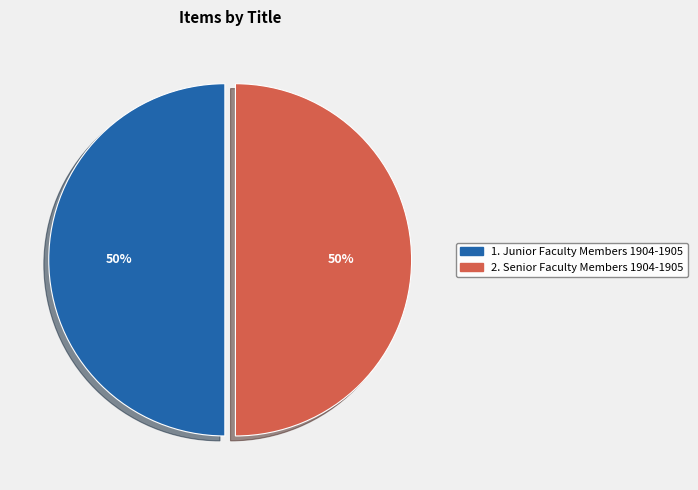

To the nearest percent, what is the average slice percentage?

50%